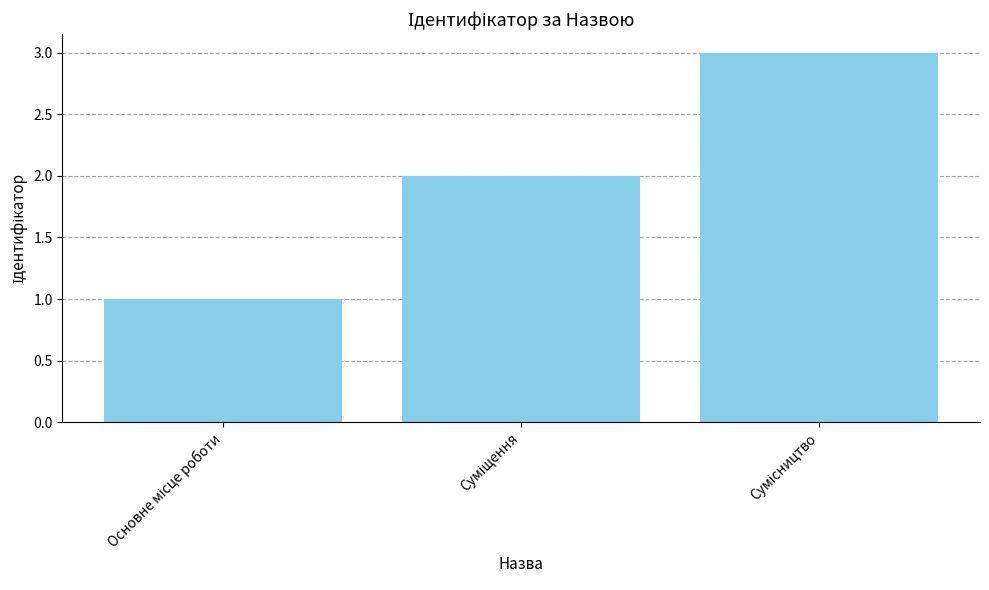

How many values are between 1 and 3?

3